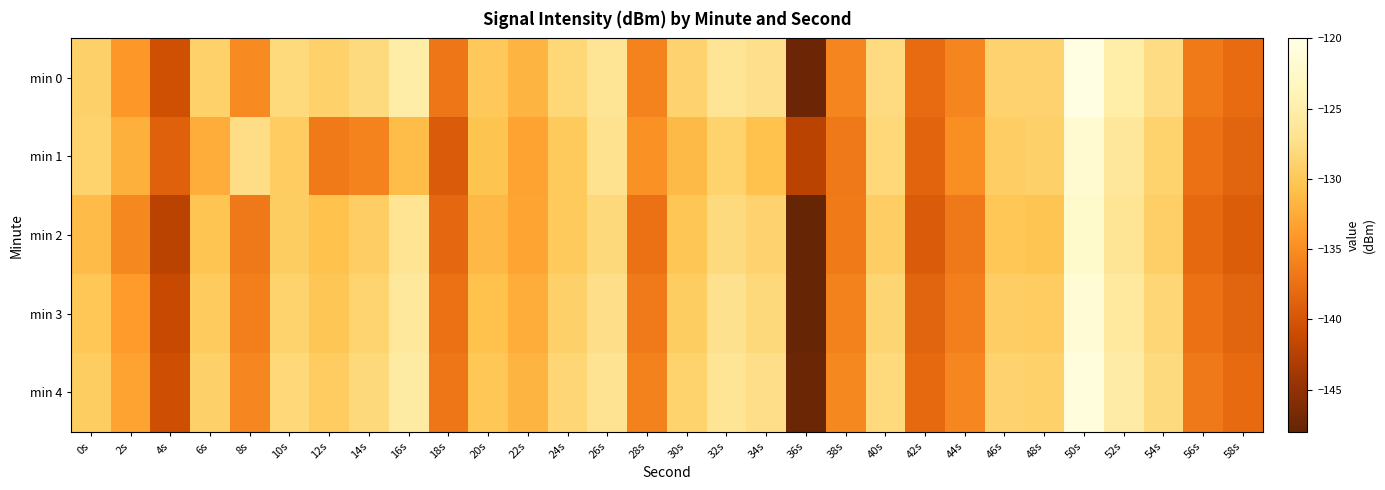

Count the number of categories in the chart.

30